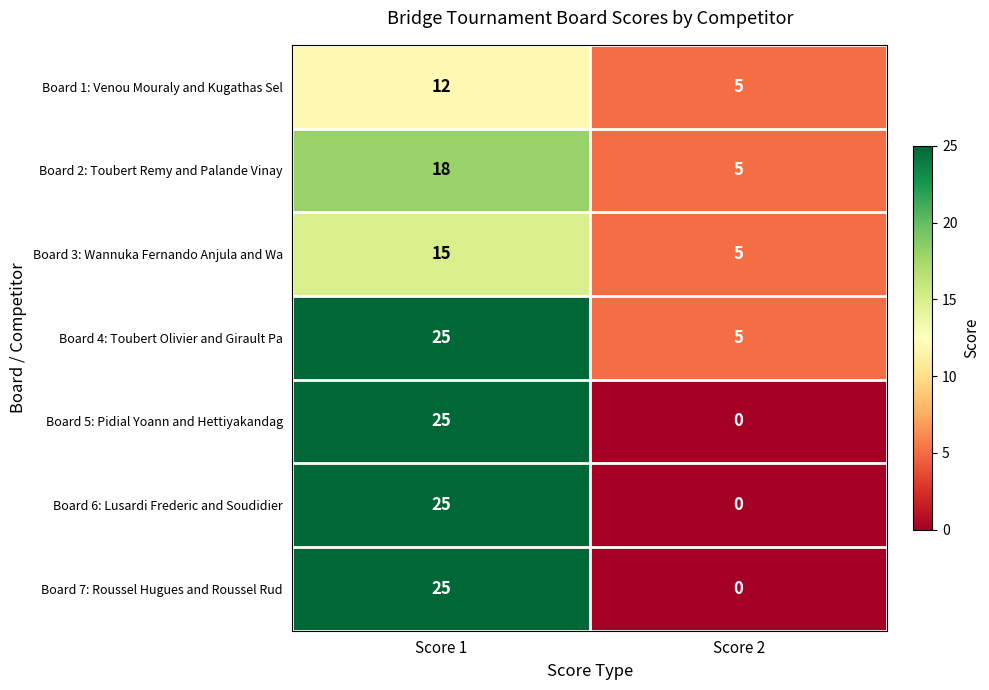

At which category is the sum across all series the highest?

Score 1